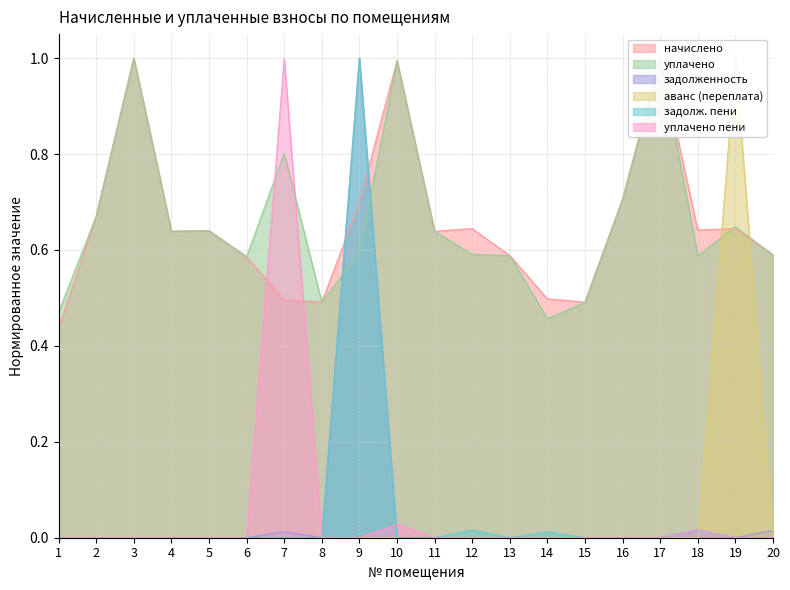

What is the difference between the highest and lowest values at 16?

0.7